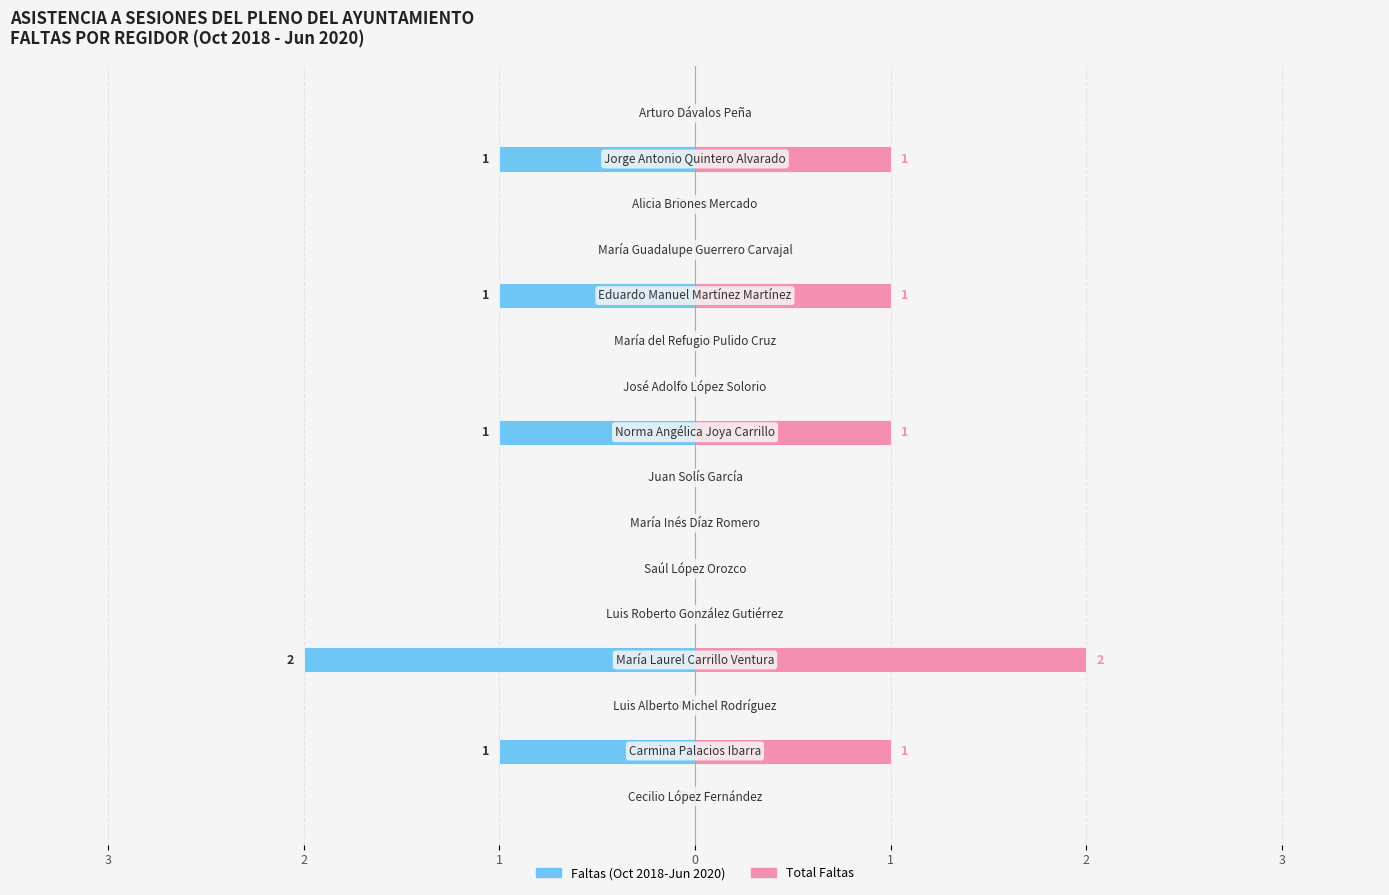

Reading left to right, transcribe all the data shown in this chart.

Faltas (Oct 2018 - Jun 2020): 0	-1	0	-2	0	0	0	0	-1	0	0	-1	0	0	-1	0
Total Faltas: 0	1	0	2	0	0	0	0	1	0	0	1	0	0	1	0